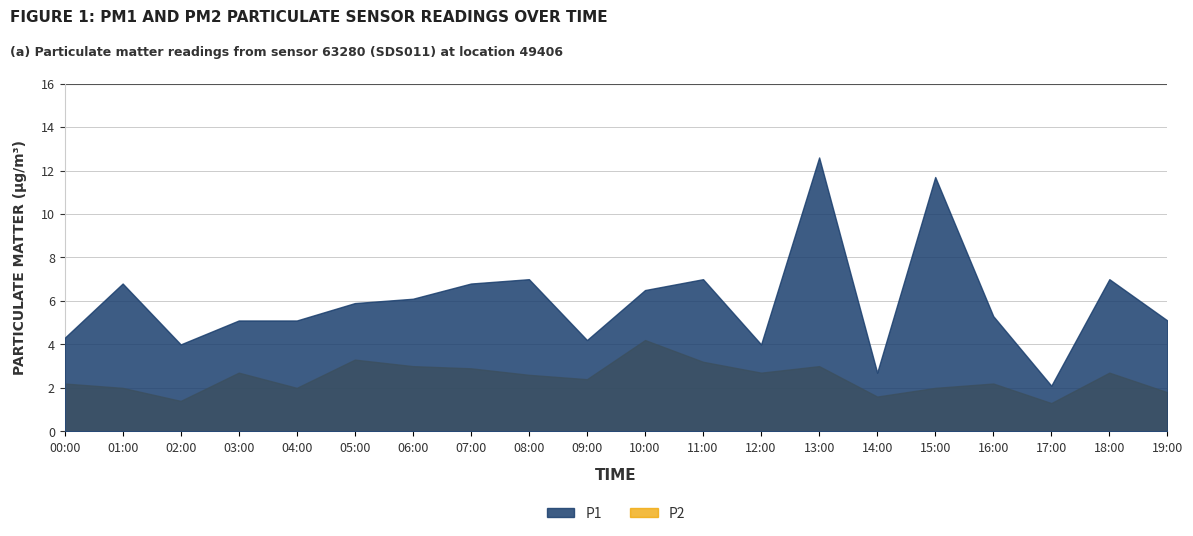

True or false: P1 and P2 cross at least once.

False